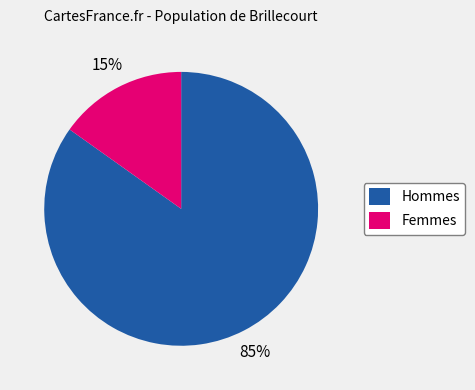

Does any single category account for the majority?

Yes